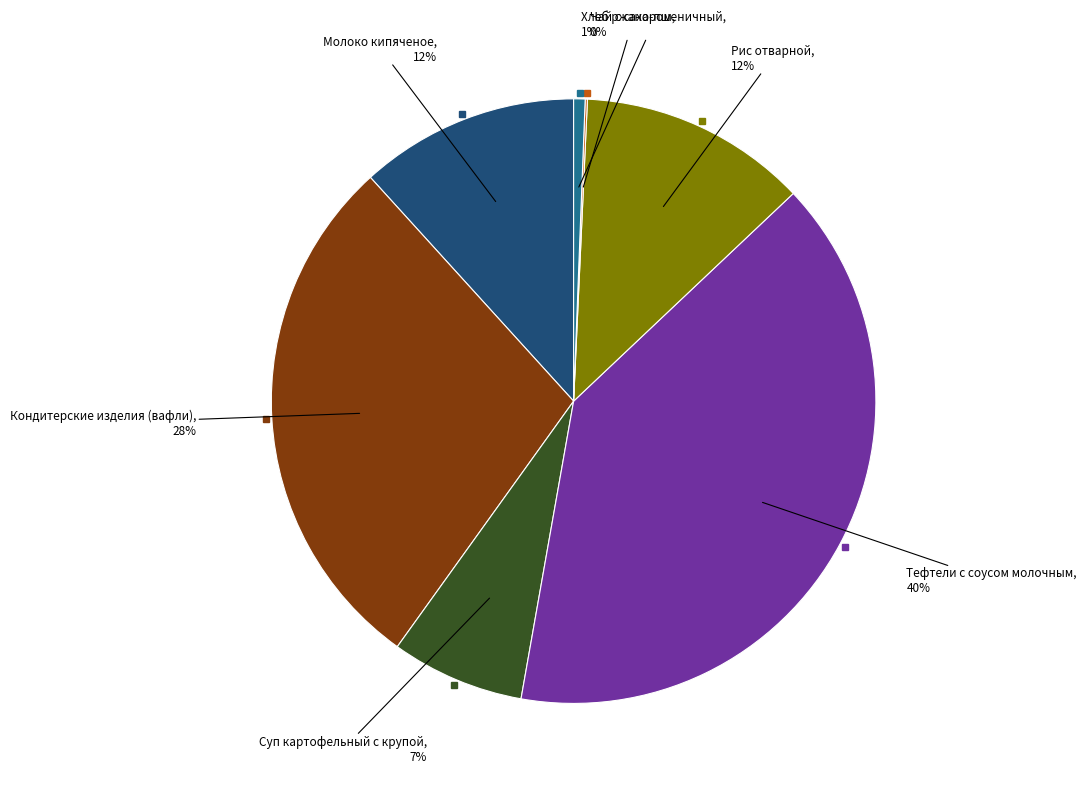

Does any single category account for the majority?

No